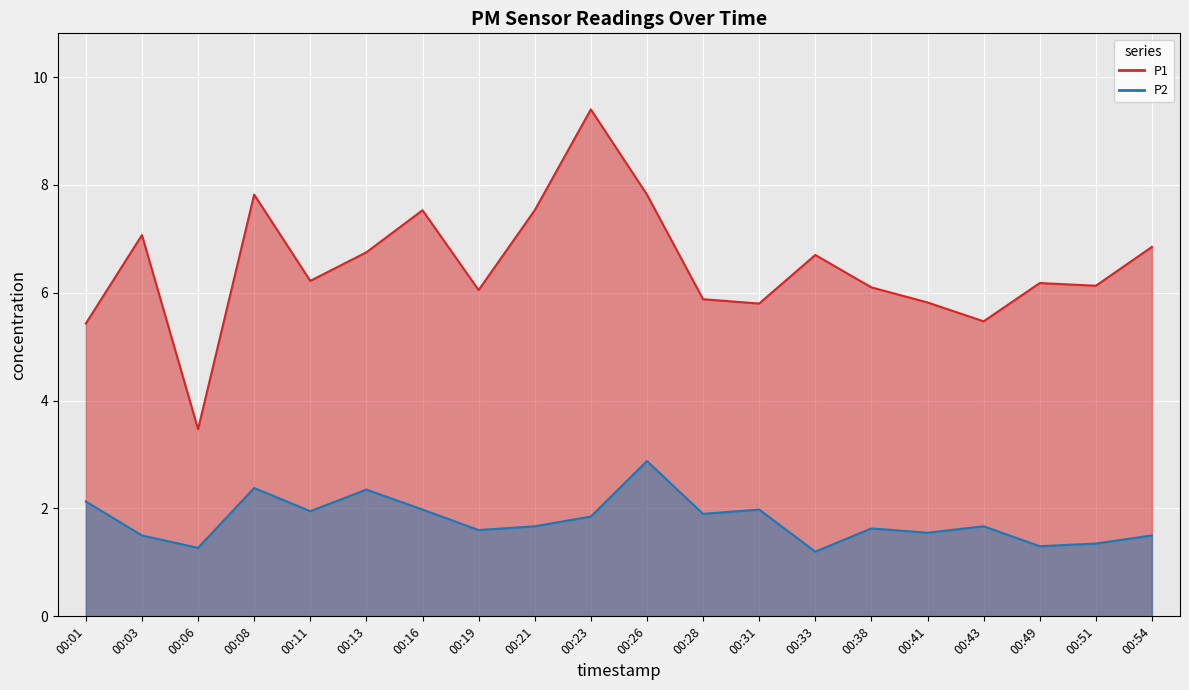

Does the chart display data point markers on the line(s)?

No